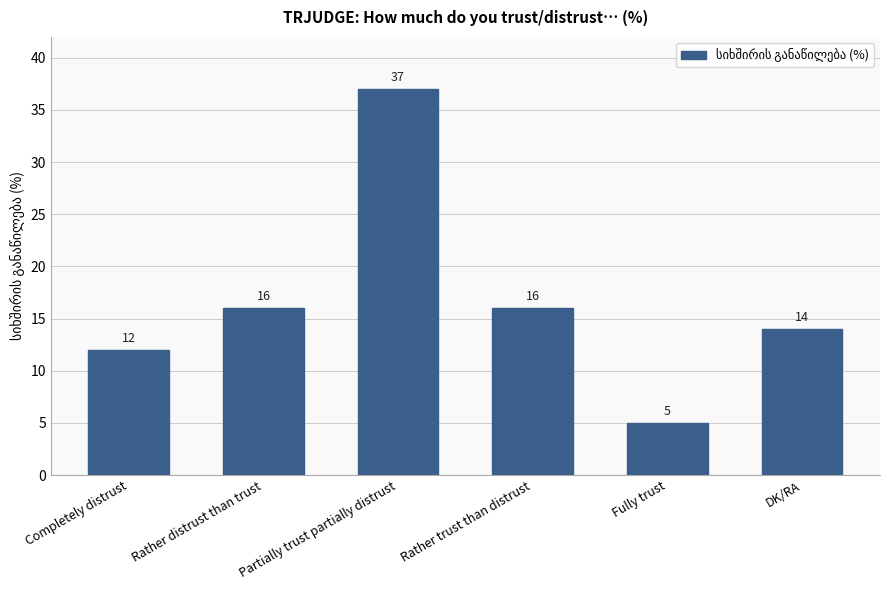

What is the change in value from Completely distrust to Rather distrust than trust?

+4